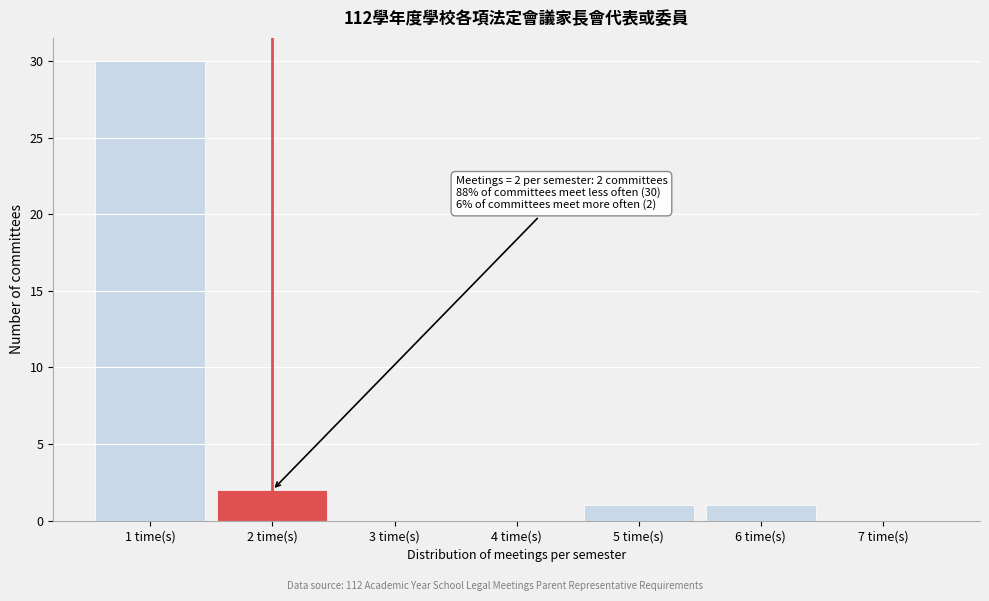

Reading left to right, list all the values displayed in this chart.

1 time(s)=30	2 time(s)=2	3 time(s)=0	4 time(s)=0	5 time(s)=1	6 time(s)=1	7 time(s)=0